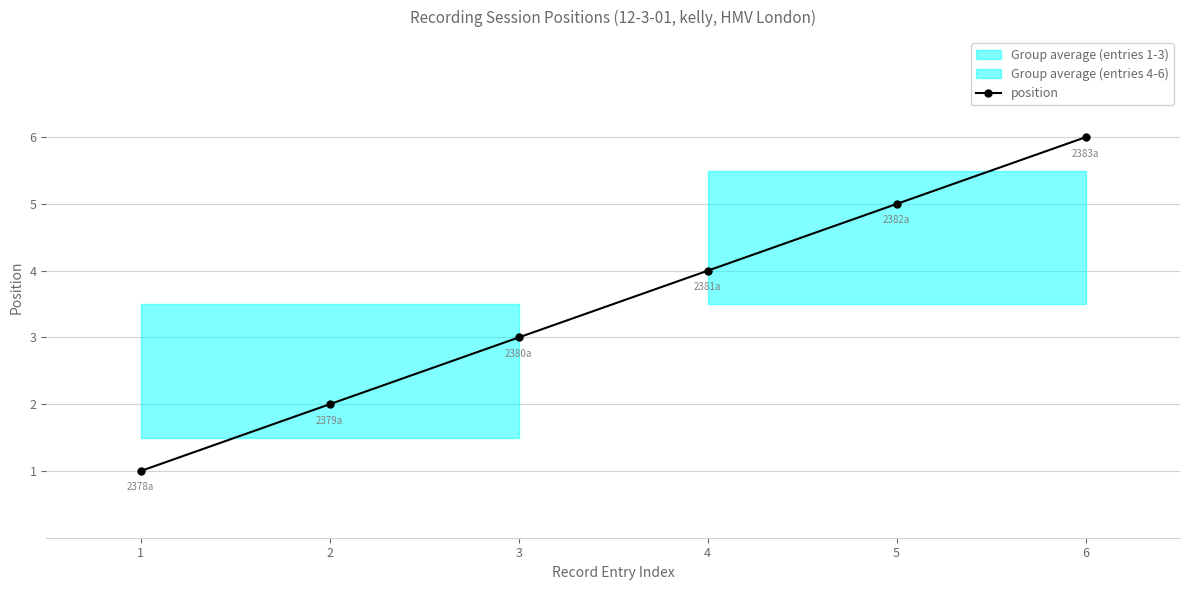

Reading left to right, transcribe all the data shown in this chart.

1	2	3	4	5	6